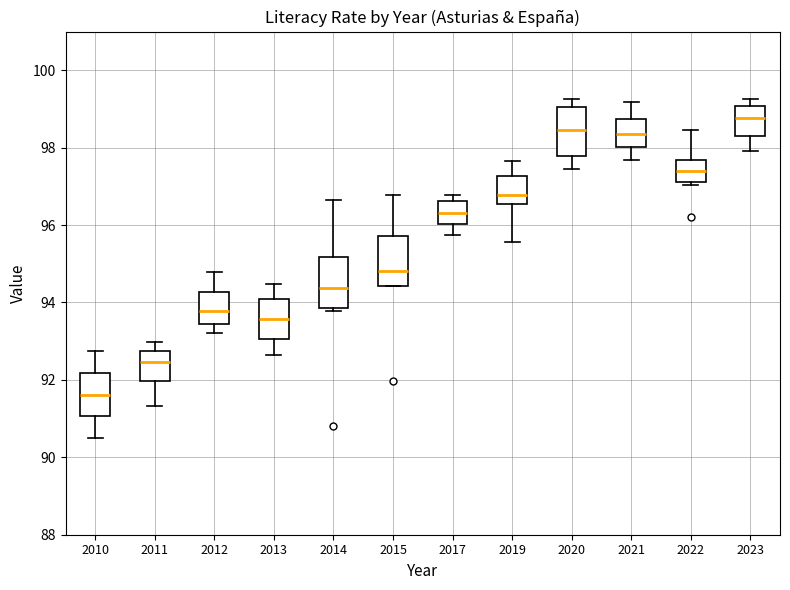

Where is the lower edge of the box at x = 2015 on the y-axis? The values are not printed on the chart, so give them approximately, as read against the axis.

94.4